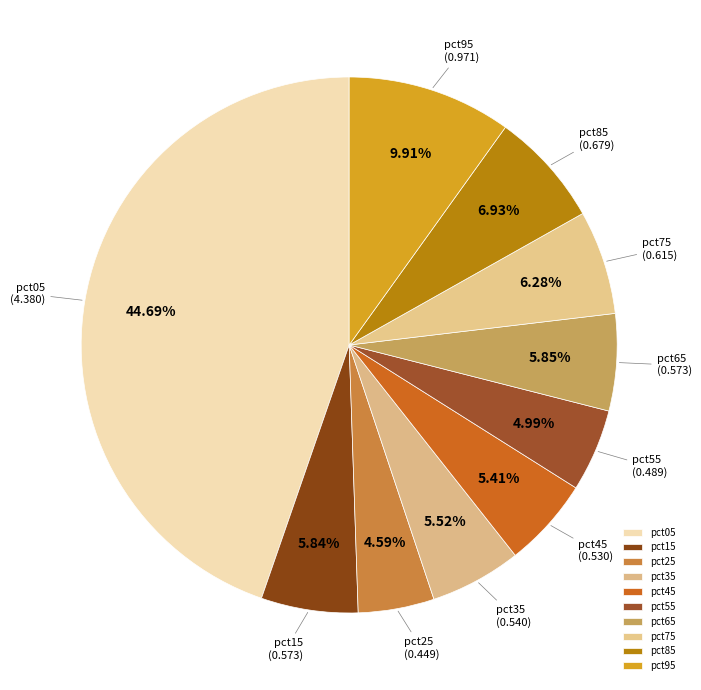

Is pct25 the majority of the pie?

No